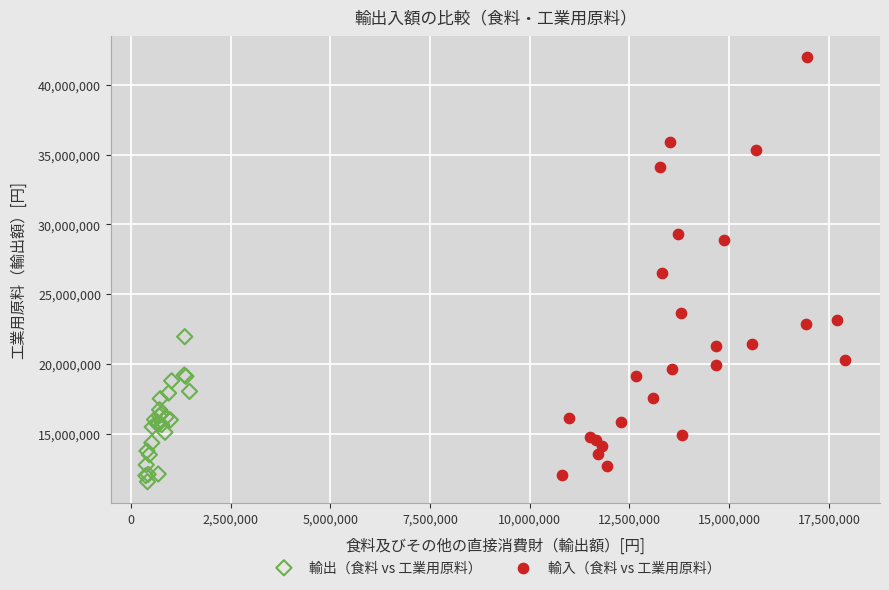

Which series has the largest Y range (max minus min)?

輸入（食料 vs 工業用原料）